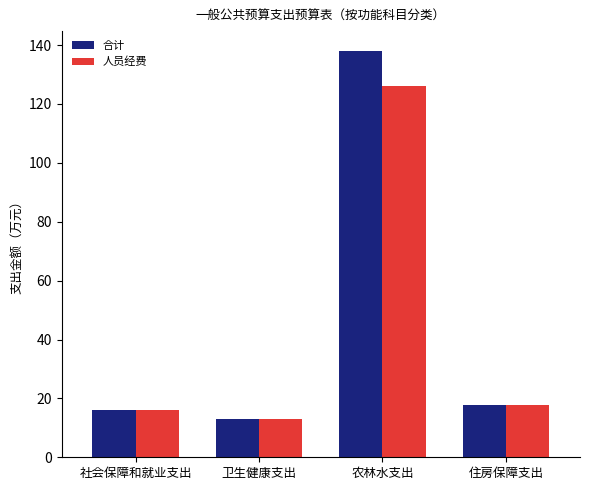

Is the value of 人员经费 at 社会保障和就业支出 greater than the value of 合计 at 农林水支出?

No